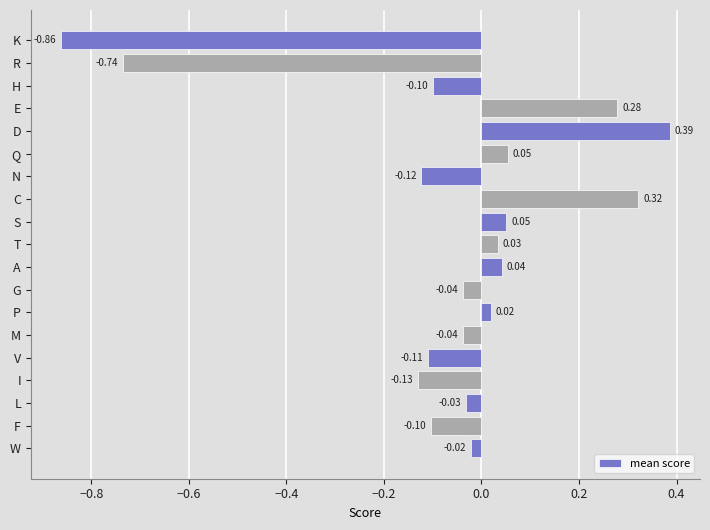

Does the chart contain stacked bars?

No